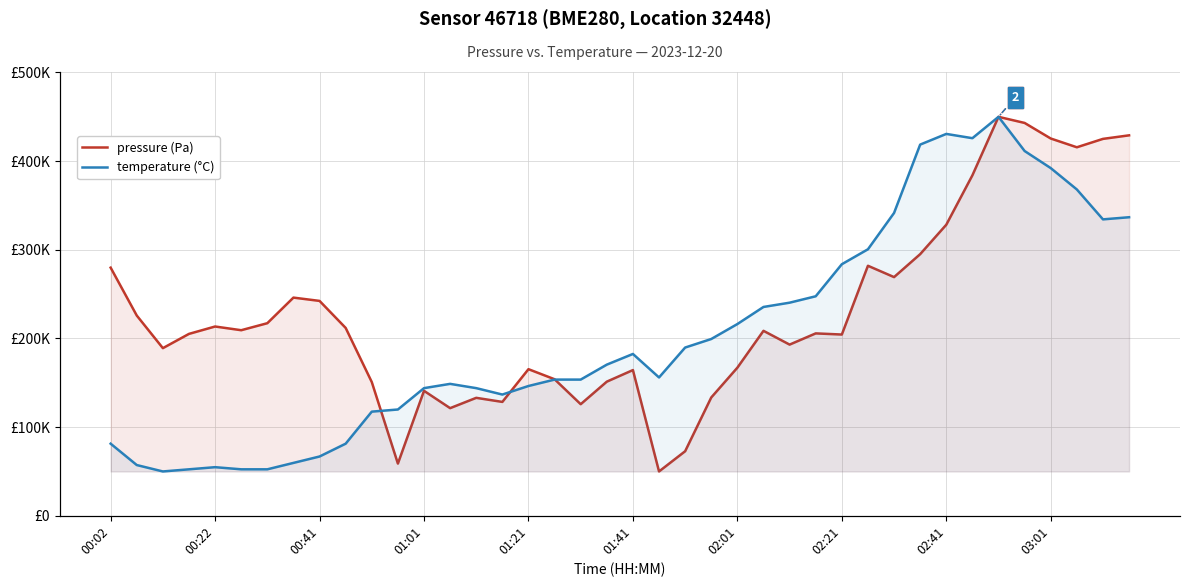

What is the minimum value for pressure (Pa)?

50000.0